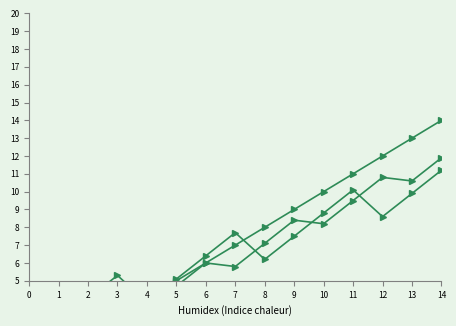

What is the total value across all series at 7?

20.5